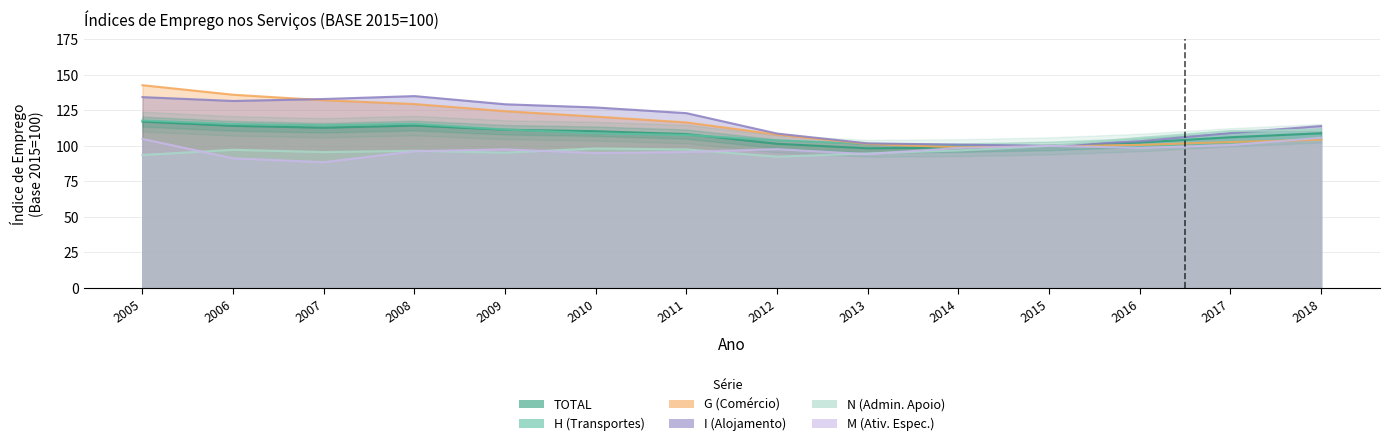

Is the value of I (Alojamento) at 2015 greater than the value of N (Admin. Apoio) at 2013?

Yes